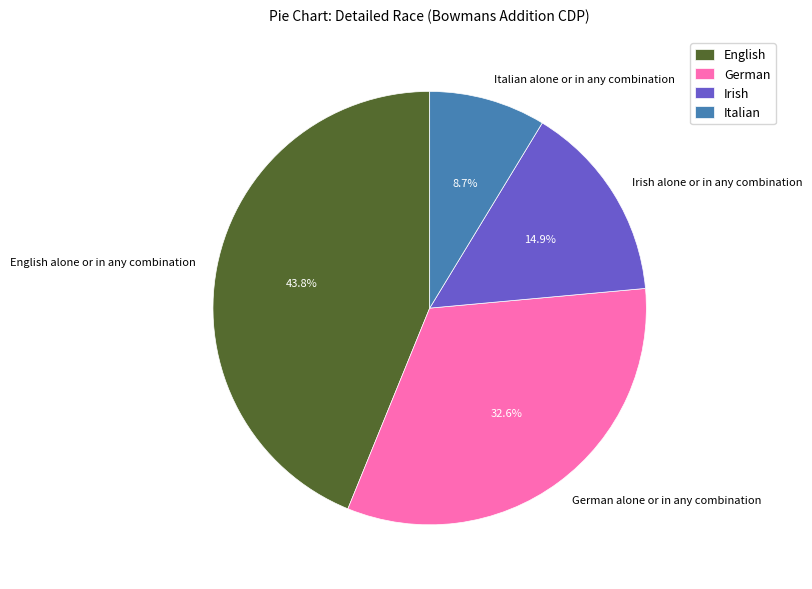

Do Irish alone or in any combination and Italian alone or in any combination together represent more than half of the pie?

No